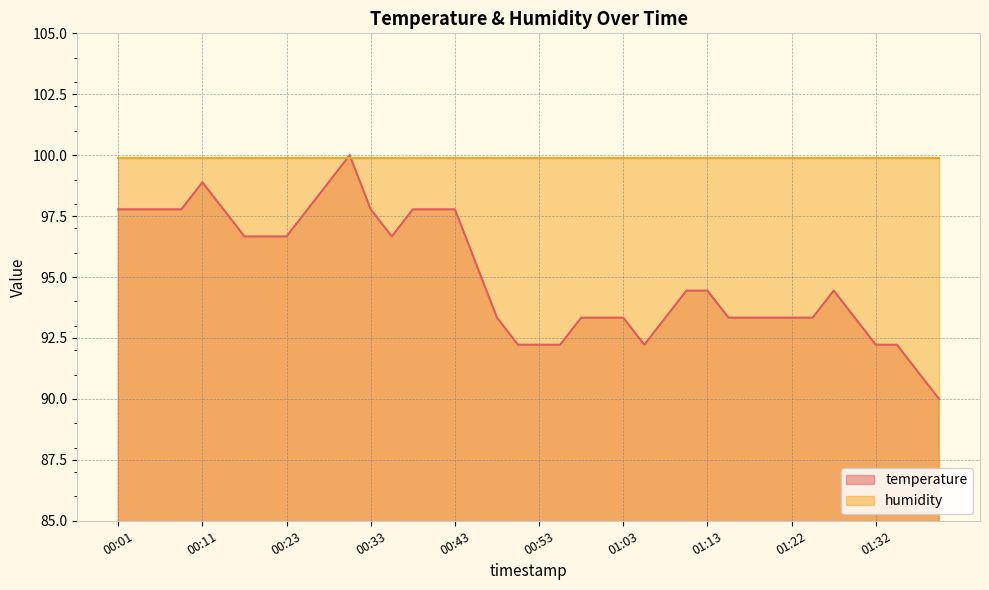

Count the number of values greater than 94.

21